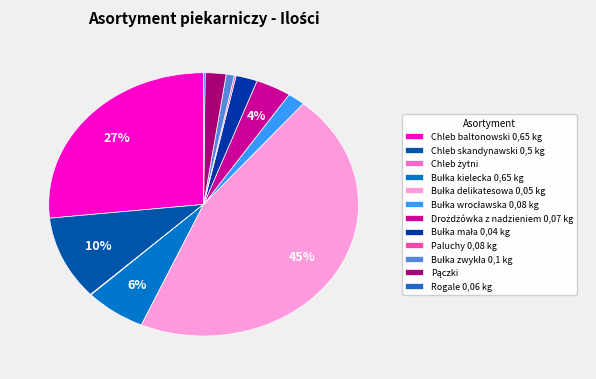

What is the total percentage of Rogale 0,06 kg and Bułka mała 0,04 kg?

2.4%